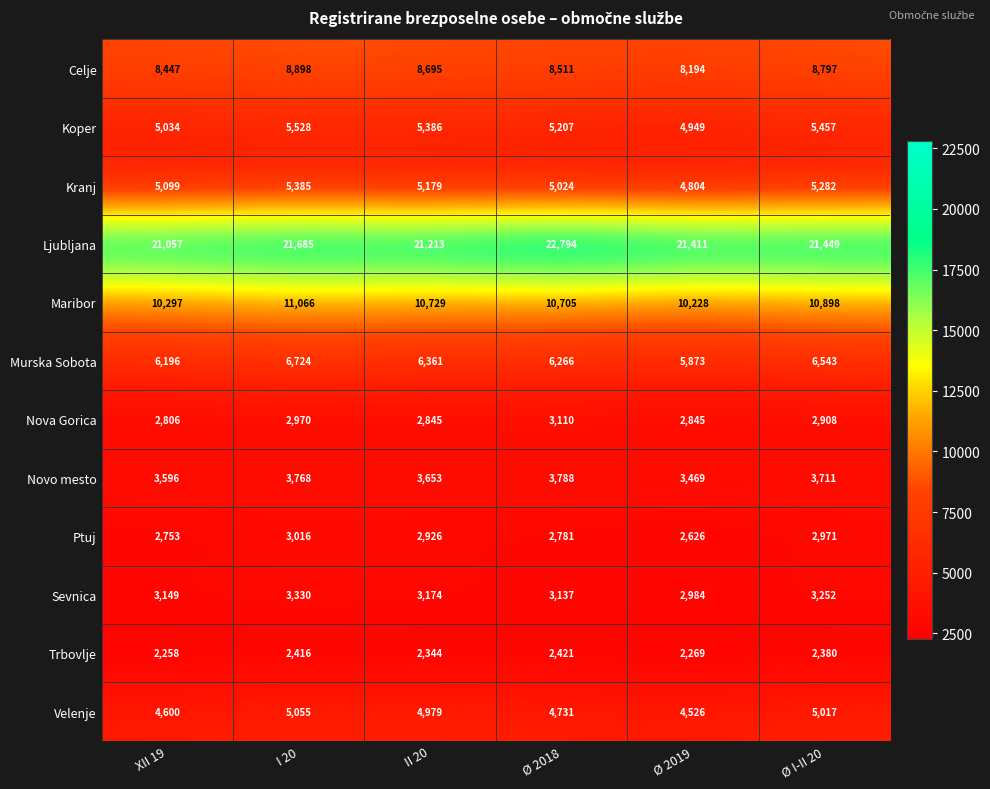

Which series has the largest range (max minus min)?

Ljubljana